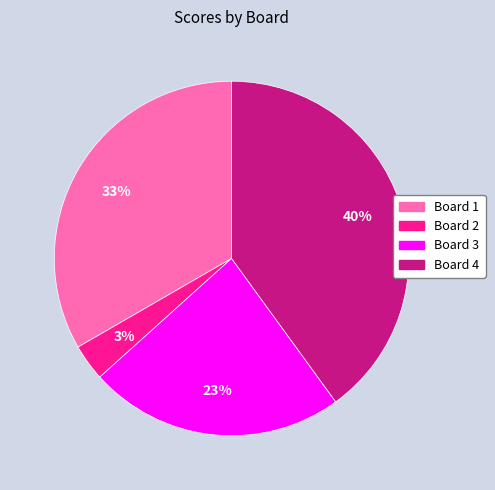

True or false: Board 2 accounts for 3% of the total.

True